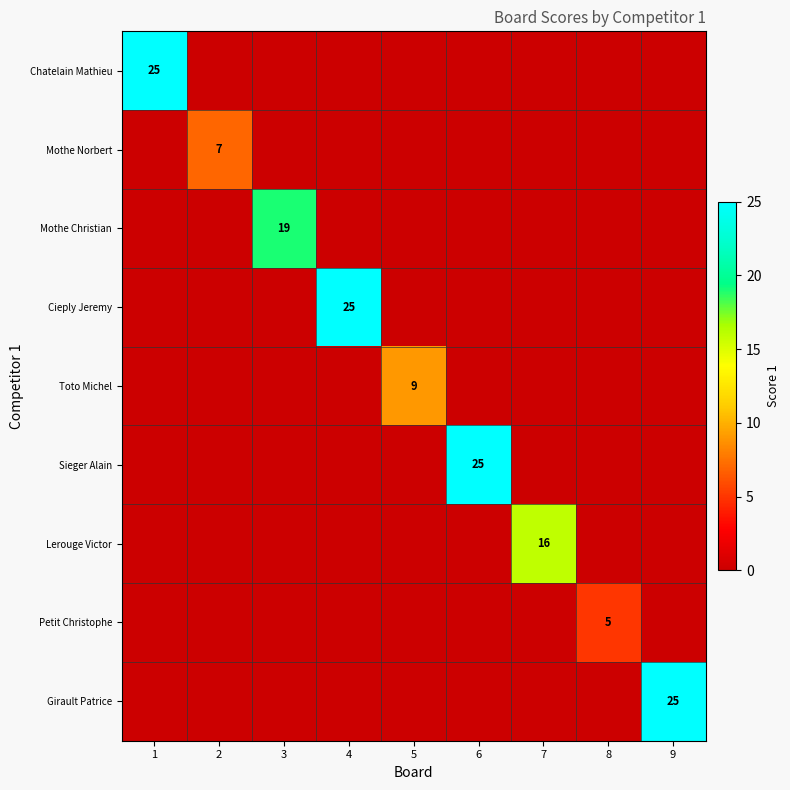

What is the total value across all series at 3?

19